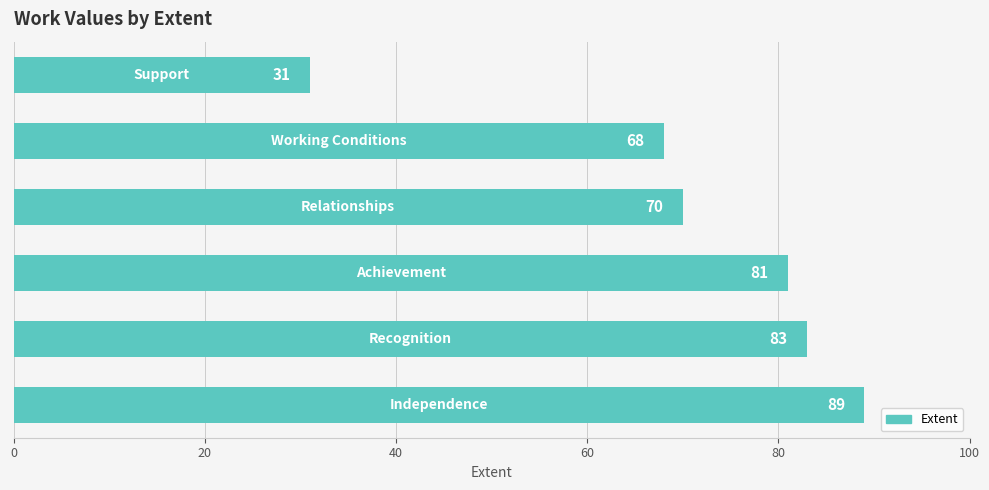

What is the minimum value shown in the chart?

31